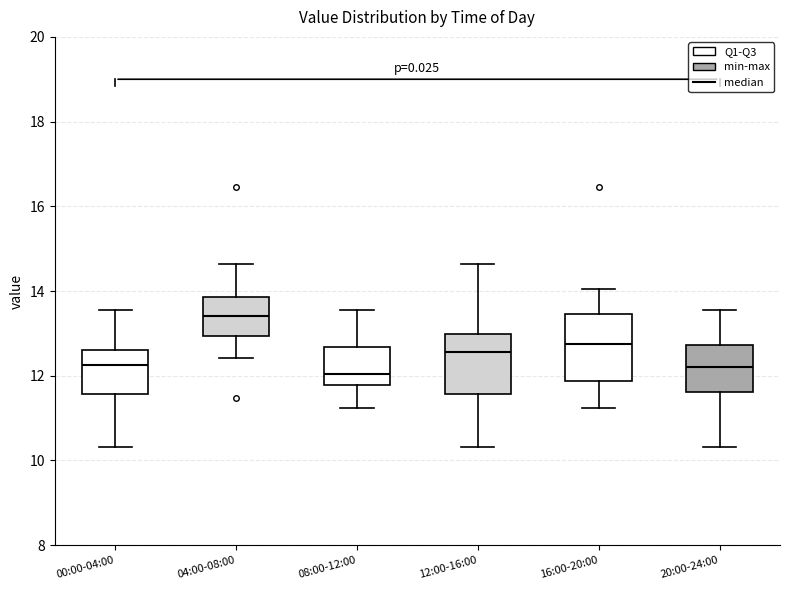

Which box's median line is the highest?

04:00-08:00